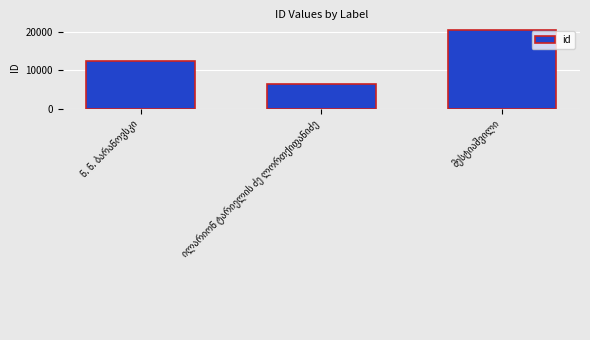

What is the value of the 1st bar from the left?

12429